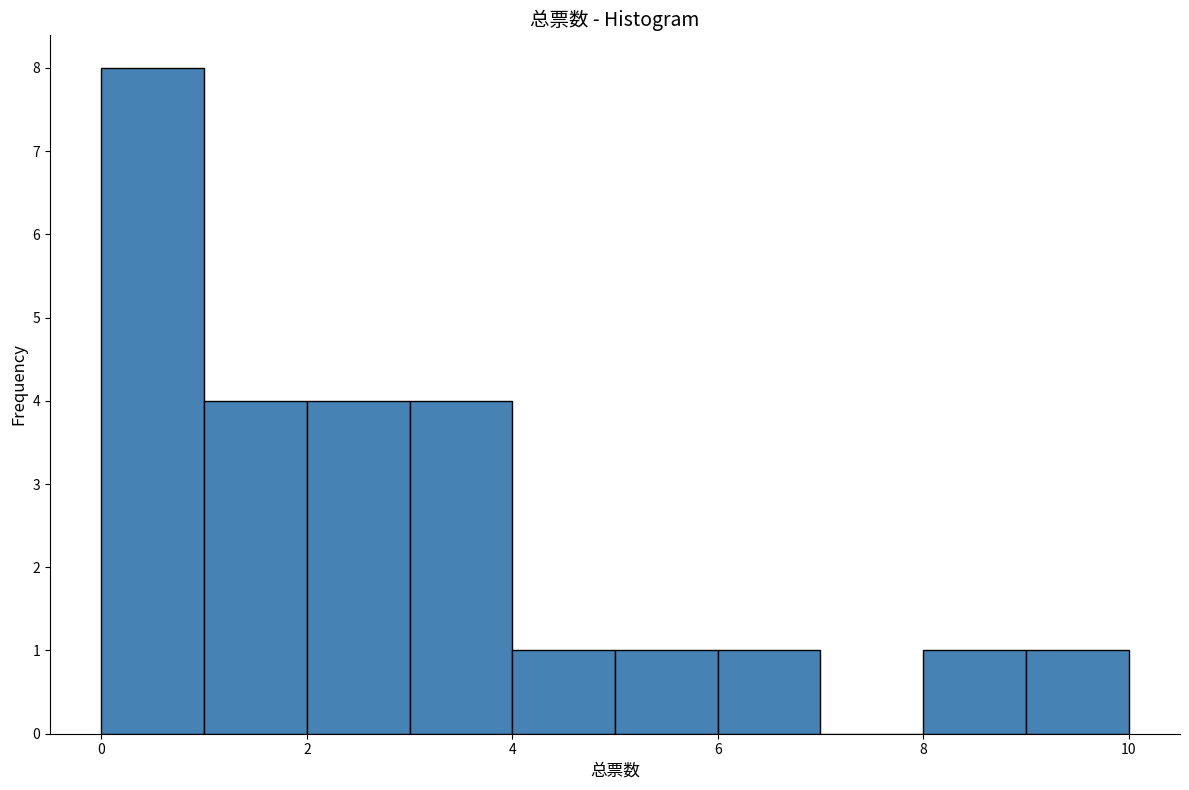

What is the height of the bar covering 6 to 7 on the x-axis? The values are not printed on the chart, so give them approximately, as read against the axis.

1